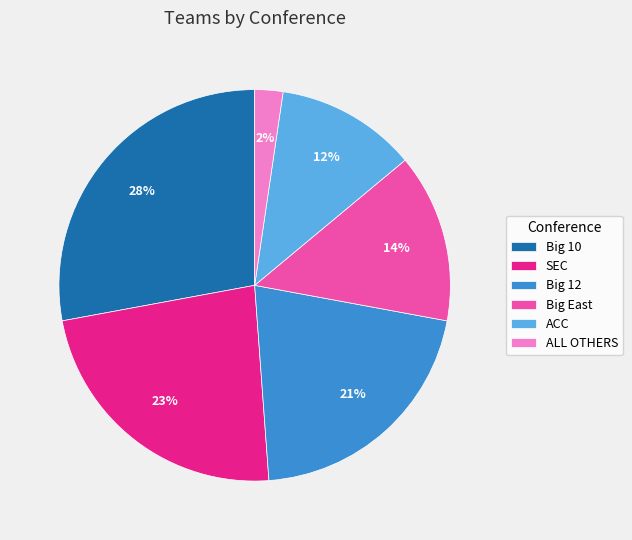

Is there a majority slice in this chart?

No